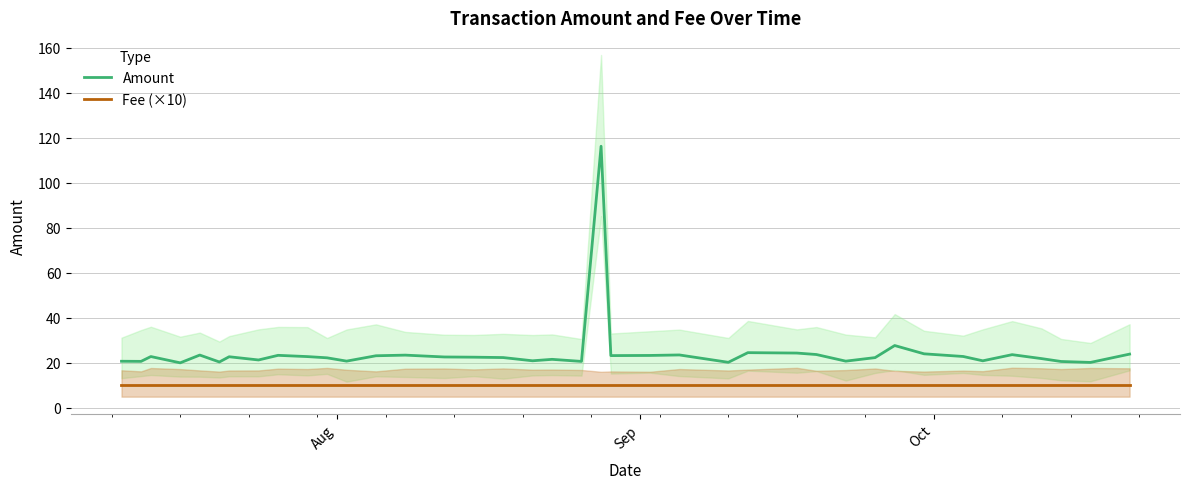

True or false: Fee (×10) and Amount intersect in this chart.

False